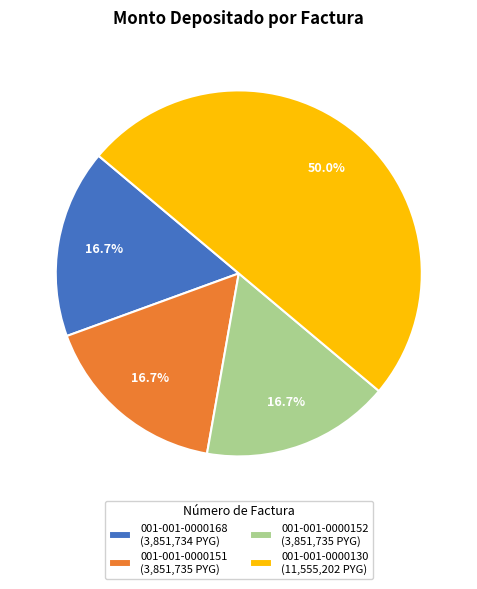

Is 001-001-0000152 the majority of the pie?

No